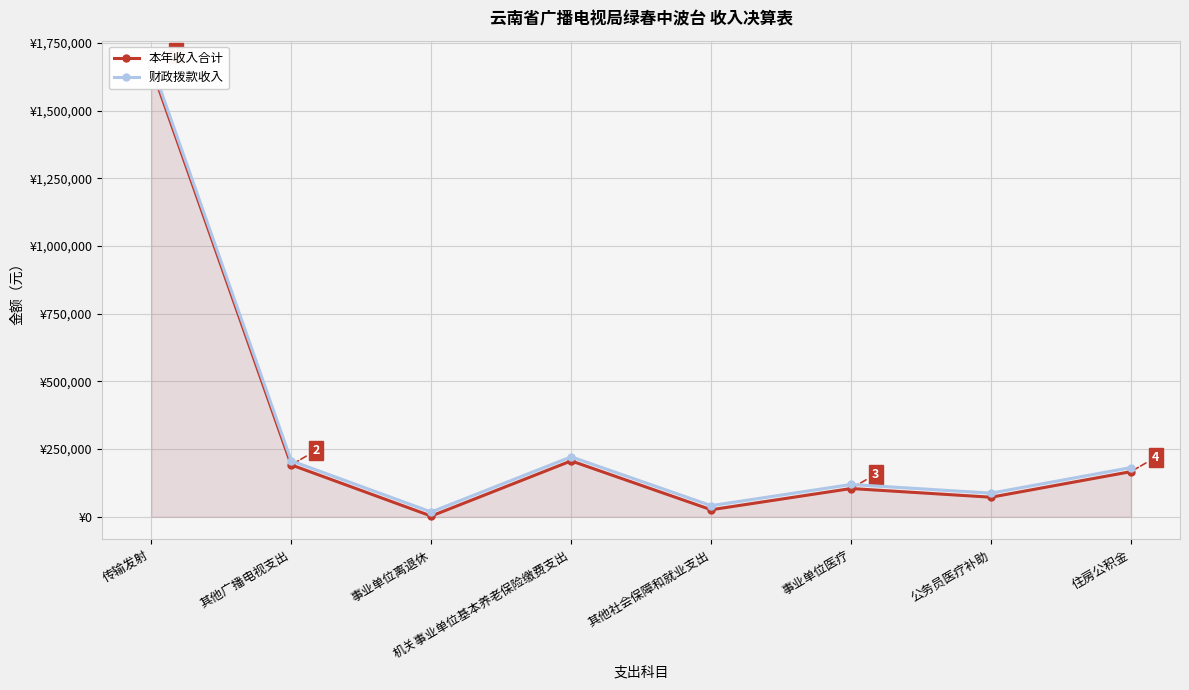

In 本年收入合计, how many points are higher than both neighbors (excluding endpoints)?

2